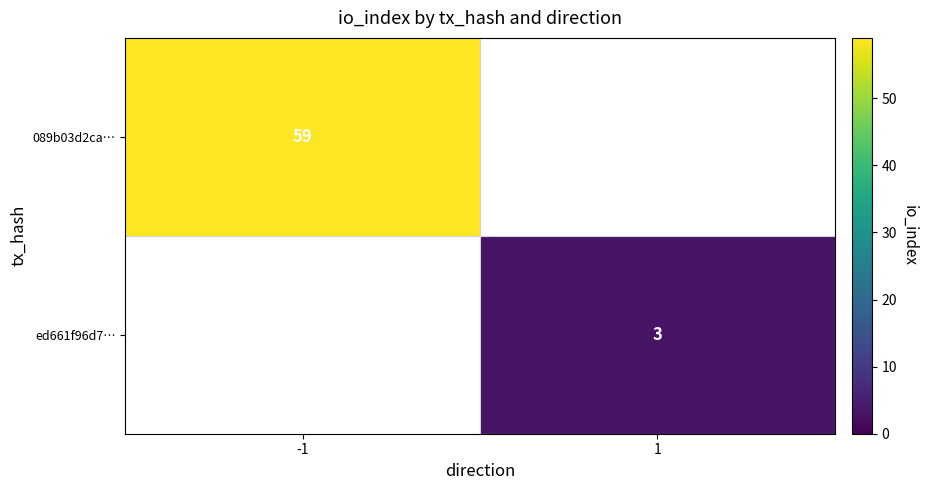

Which has a higher value, 1 or -1?

-1